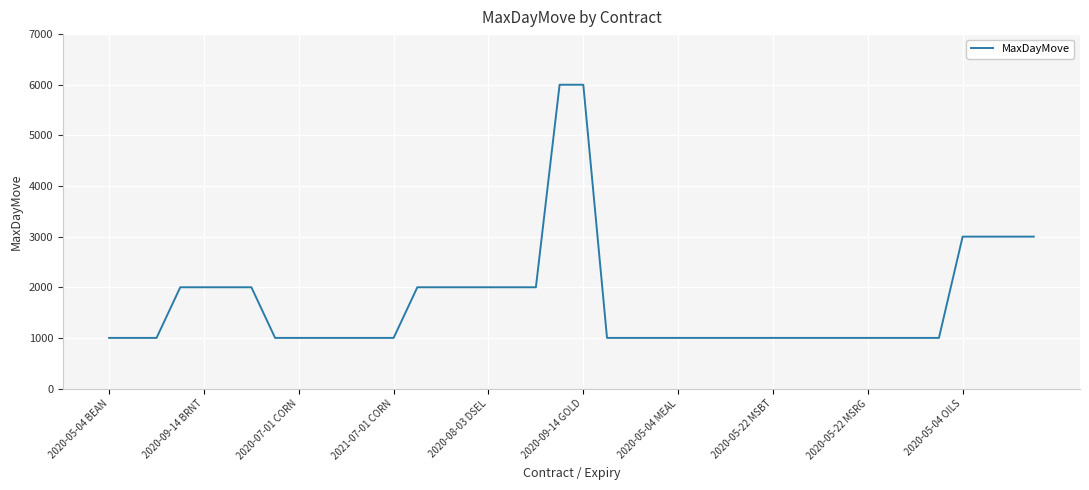

What is the maximum value shown in the chart?

6000